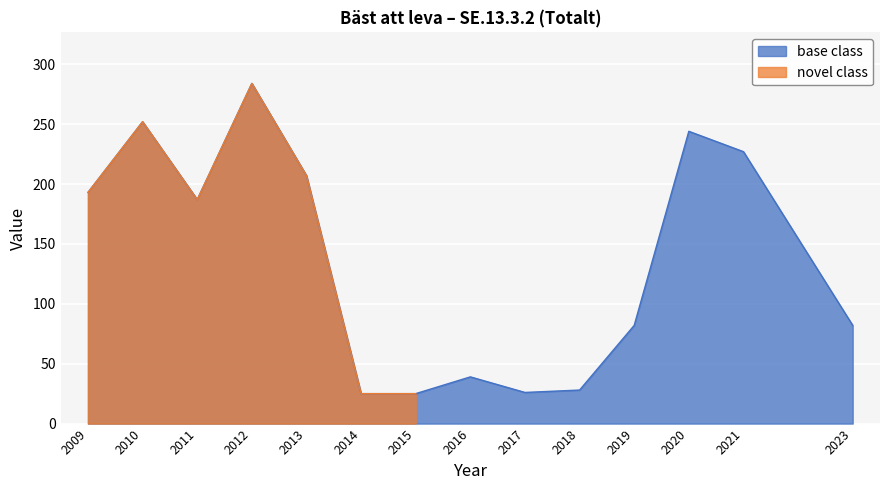

What is the smallest value displayed?

25